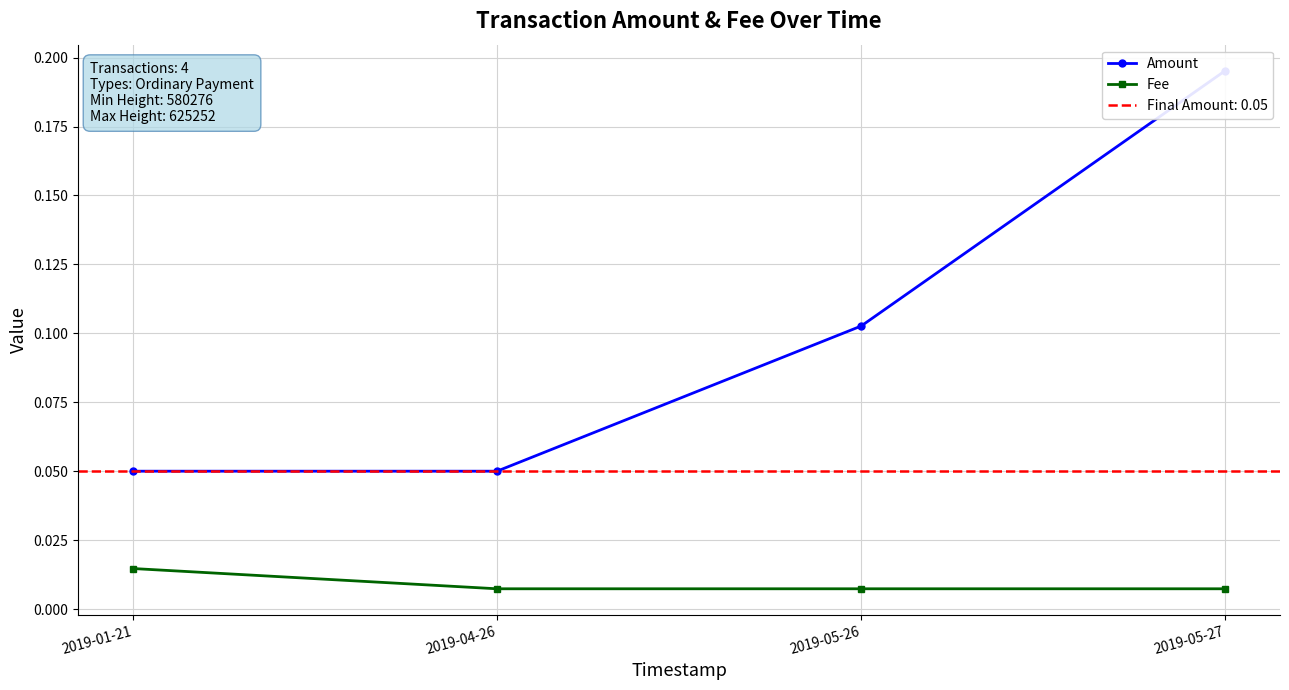

What position from the right is 2019-01-21?

4